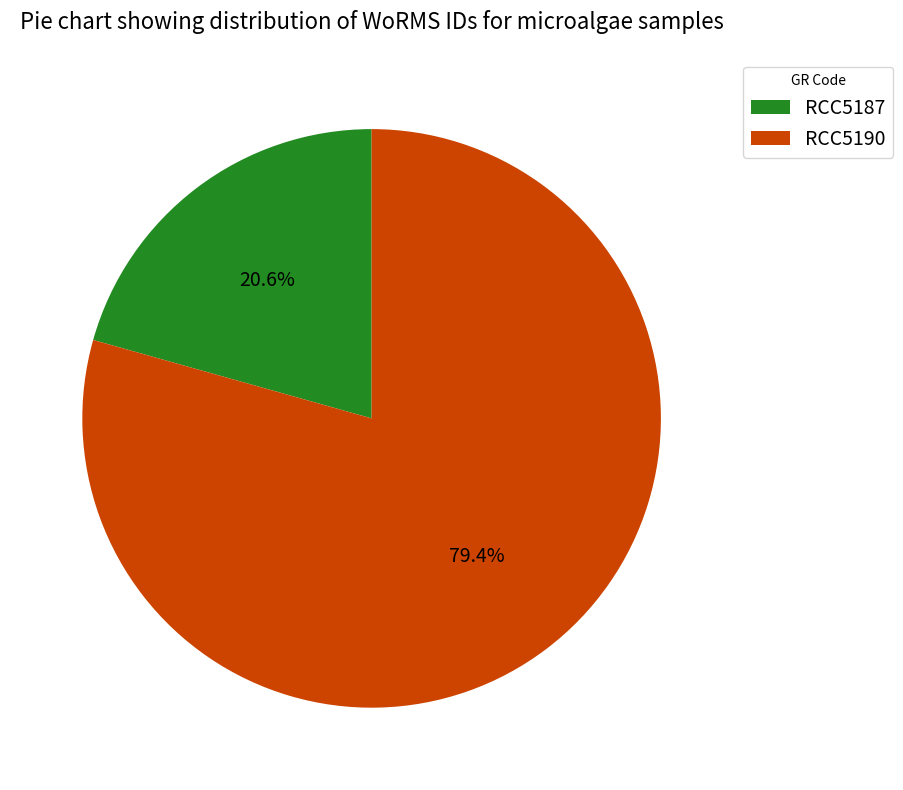

To the nearest percent, what portion does RCC5190 represent?

79%